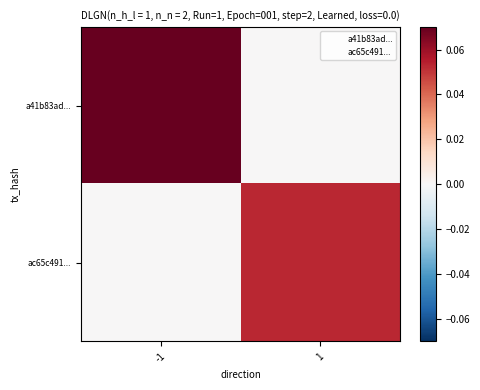

Which has a higher value, -1 or 1?

-1